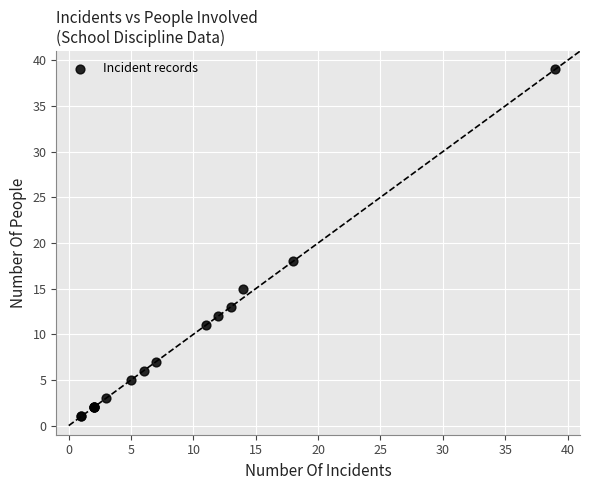

What Y value in the scatter plot is closest to 20?

18